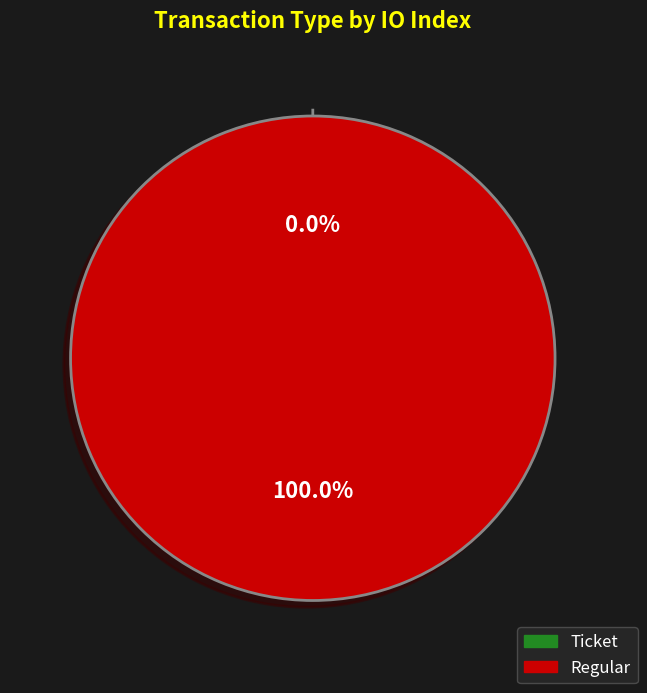

To the nearest percent, what is the combined percentage of Regular and Ticket?

100%